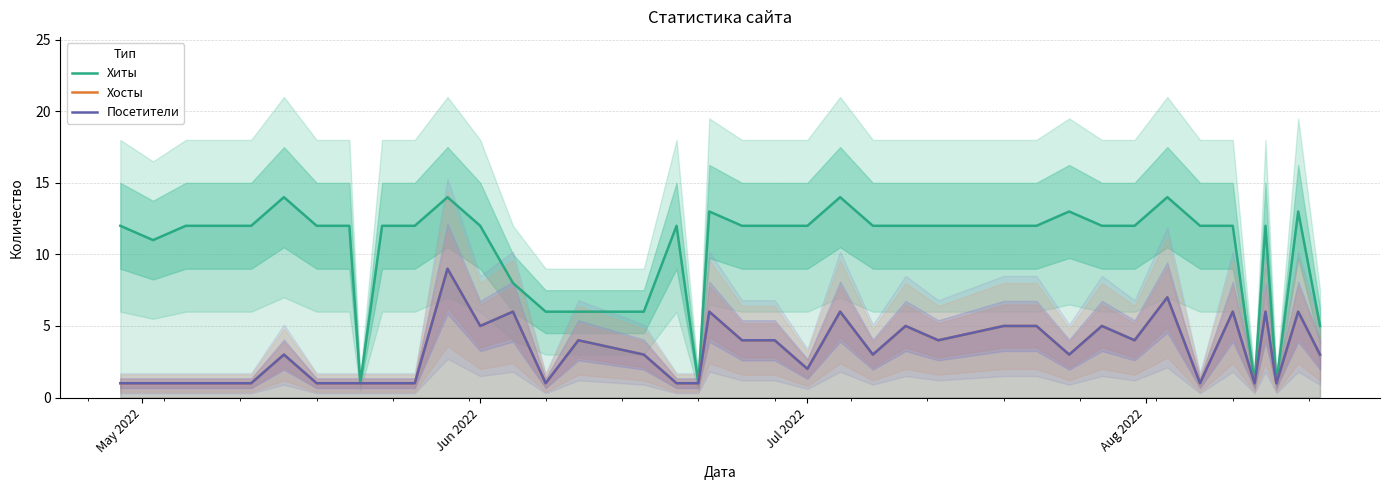

True or false: Хосты and Посетители intersect in this chart.

False